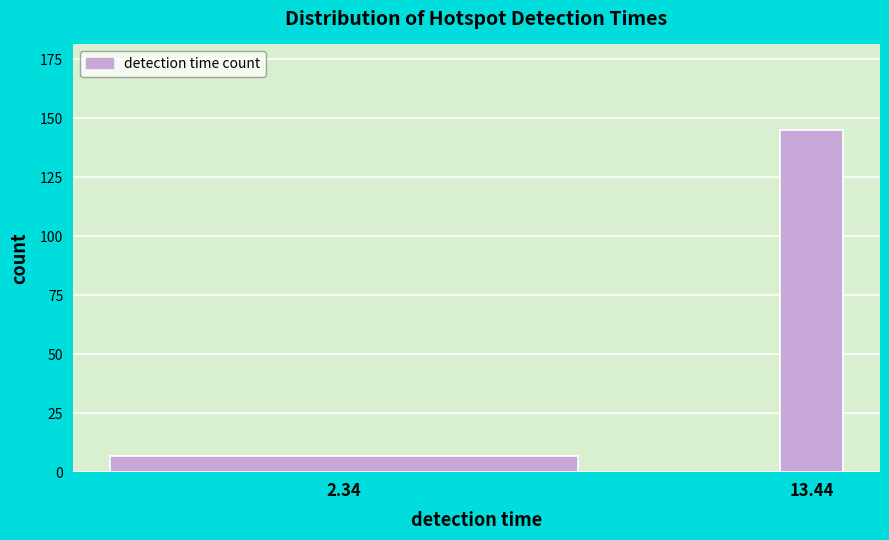

Reading left to right, transcribe all the data shown in this chart.

7	145